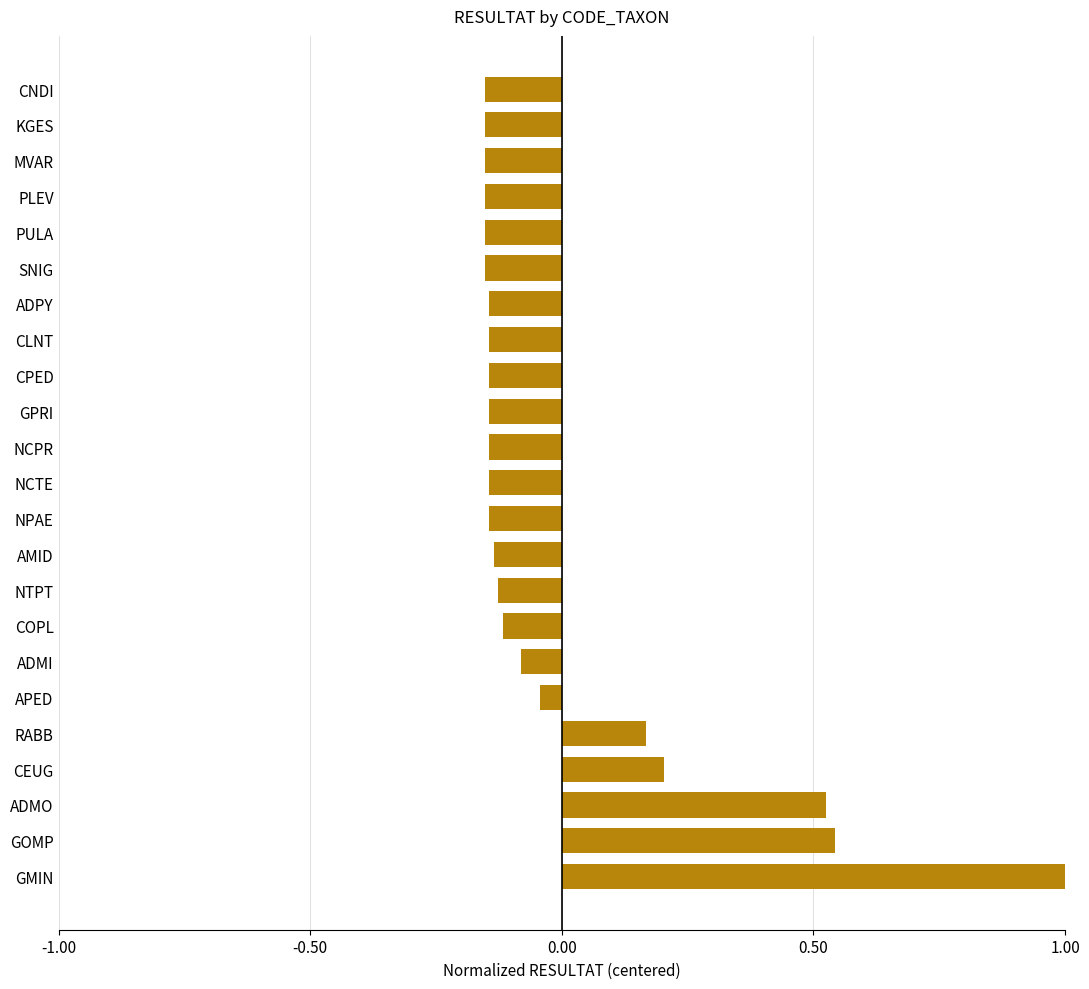

What is the greatest value displayed?

1.0